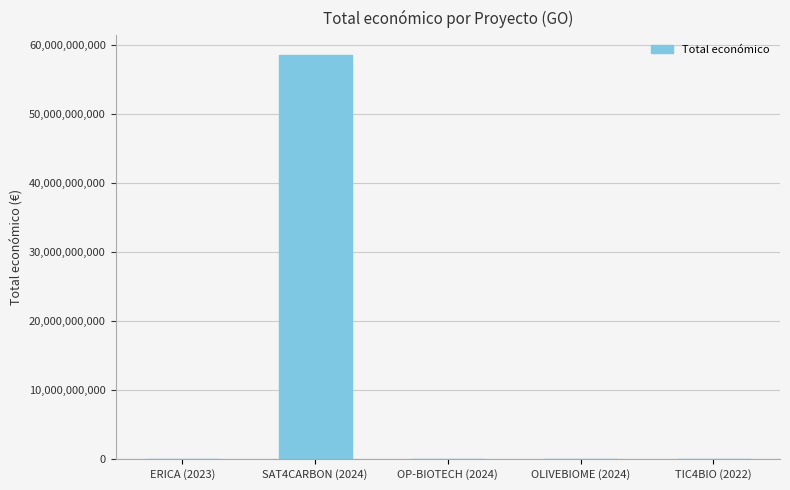

Does the chart contain stacked bars?

No